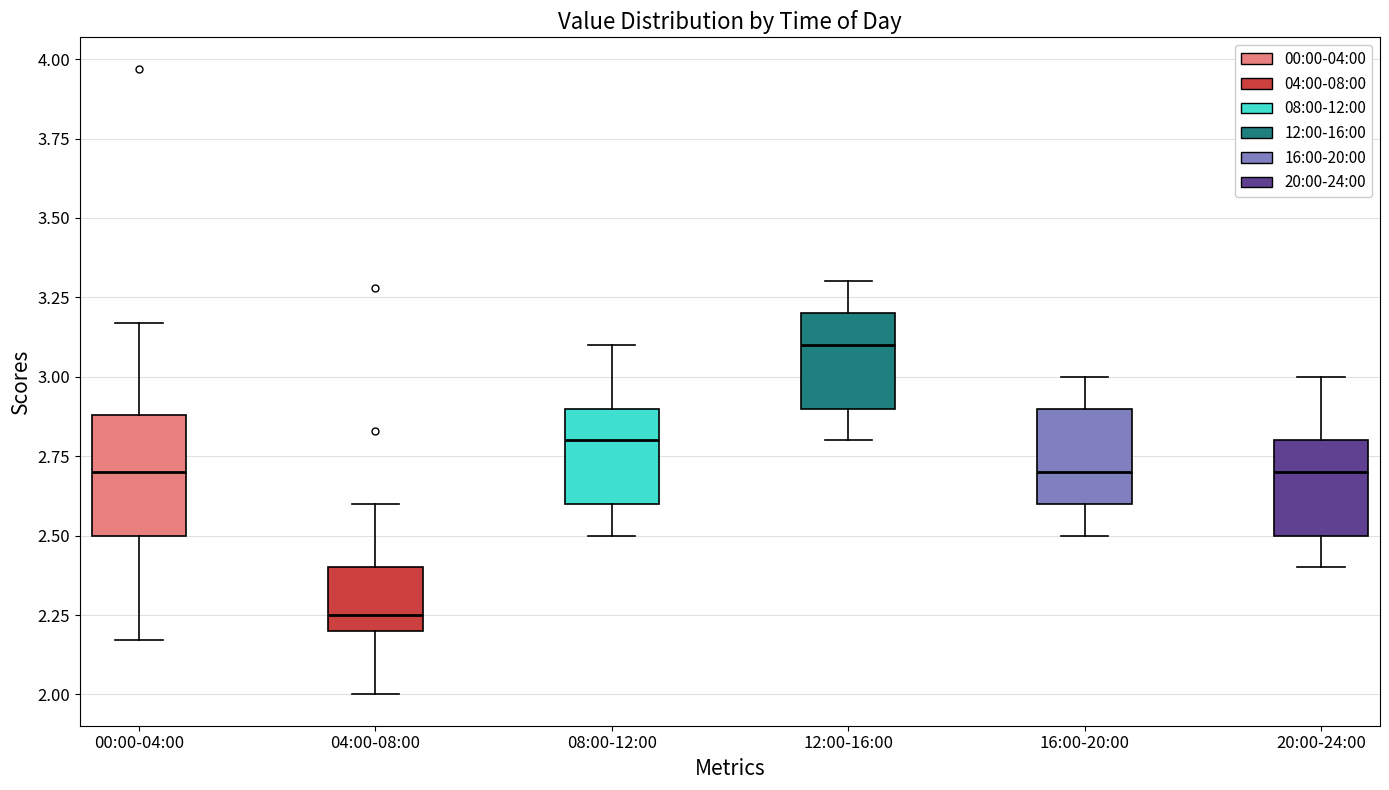

Reading left to right, transcribe this box plot: for each box, give where its median line is, the range the box spans, and where its two whiskers end, as read against the y-axis. The values are not printed on the chart, so give them approximately, as read against the axis.

00:00-04:00: median 2.70, box 2.50 to 2.90, whiskers 2.15 to 3.15
04:00-08:00: median 2.25, box 2.20 to 2.40, whiskers 2.00 to 2.60
08:00-12:00: median 2.80, box 2.60 to 2.90, whiskers 2.50 to 3.10
12:00-16:00: median 3.10, box 2.90 to 3.20, whiskers 2.80 to 3.30
16:00-20:00: median 2.70, box 2.60 to 2.90, whiskers 2.50 to 3.00
20:00-24:00: median 2.70, box 2.50 to 2.80, whiskers 2.40 to 3.00